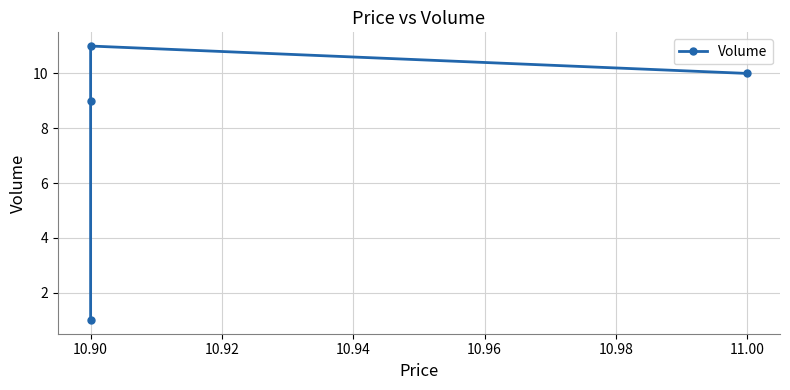

Count the values in the range 9 to 11.

3